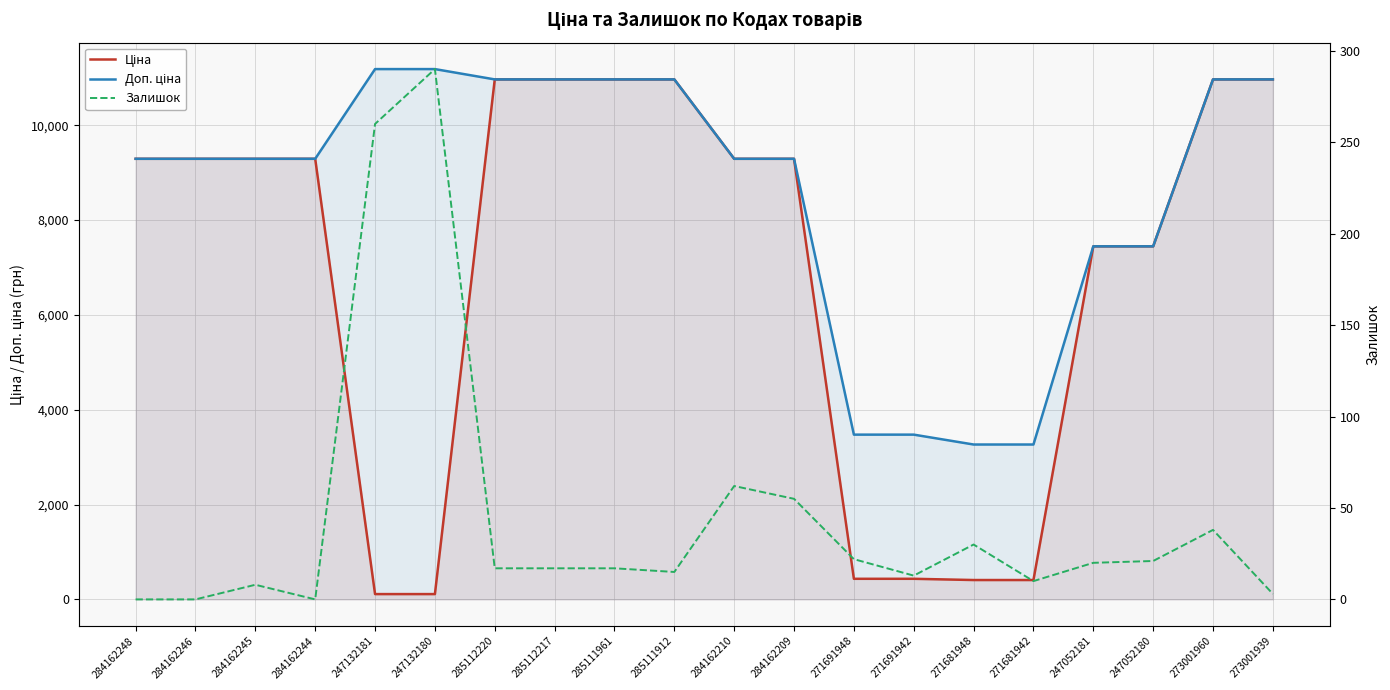

Reading left to right, what are all the values shown in this chart?

Ціна: 9290.5	9290.5	9290.5	9290.5	111.8	111.8	10964.4	10964.4	10964.4	10964.4	9290.5	9290.5	434.3	434.3	408.2	408.2	7444.6	7444.6	10964.4	10964.4
Доп. ціна: 9290.5	9290.5	9290.5	9290.5	11182.0	11182.0	10964.4	10964.4	10964.4	10964.4	9290.5	9290.5	3474.1	3474.1	3265.8	3265.8	7444.6	7444.6	10964.4	10964.4
Залишок: 0.0	0.0	8.0	0.0	260.0	290.0	17.0	17.0	17.0	15.0	62.0	55.0	22.0	13.0	30.0	10.0	20.0	21.0	38.0	3.0